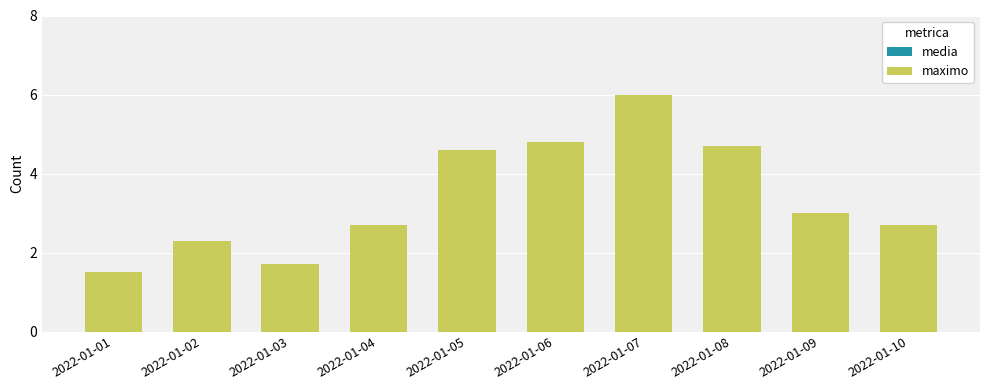

What is the maximum value for media?

3.8